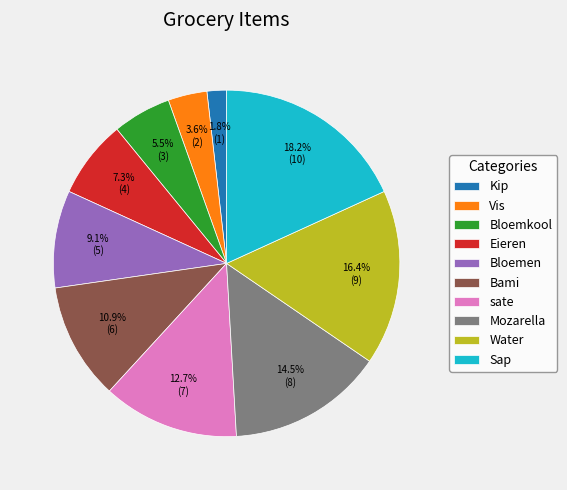

To the nearest percent, what portion does Kip represent?

2%